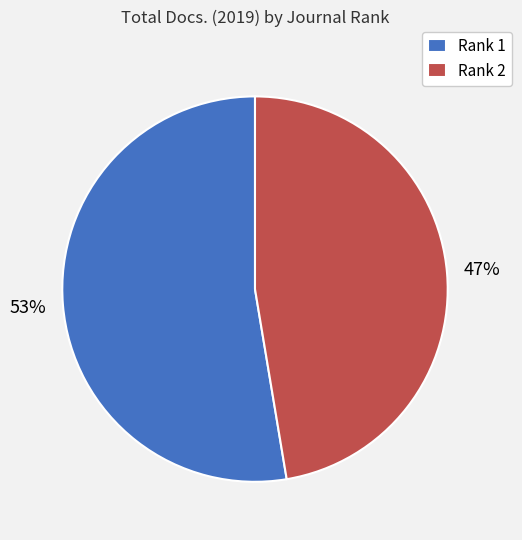

Which slice is the smallest?

Rank 2